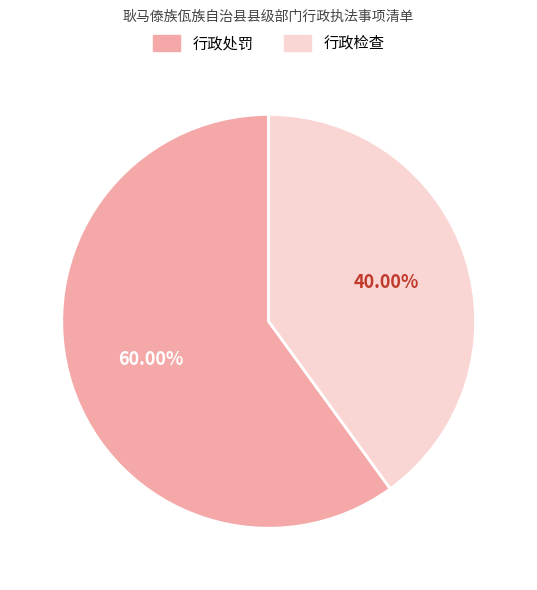

Does 行政处罚 represent more than half of the total?

Yes